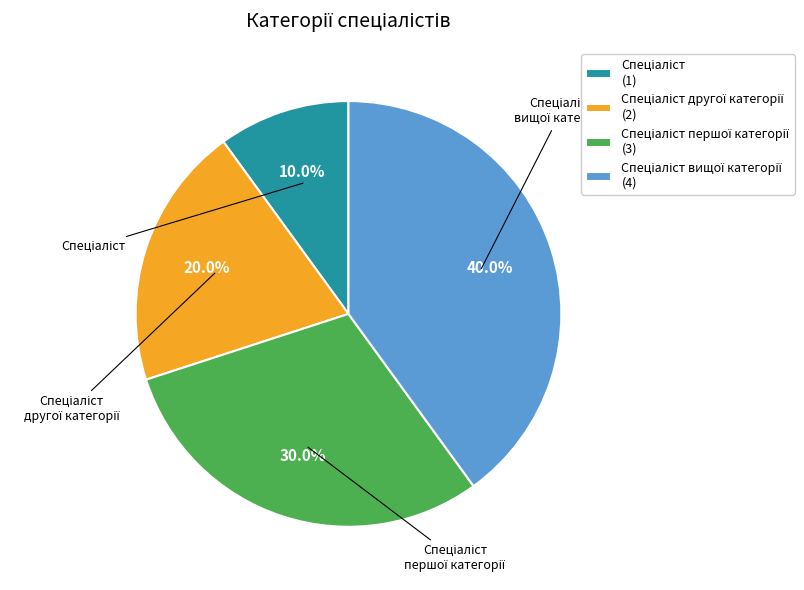

Is there any slice that represents more than half of the pie?

No